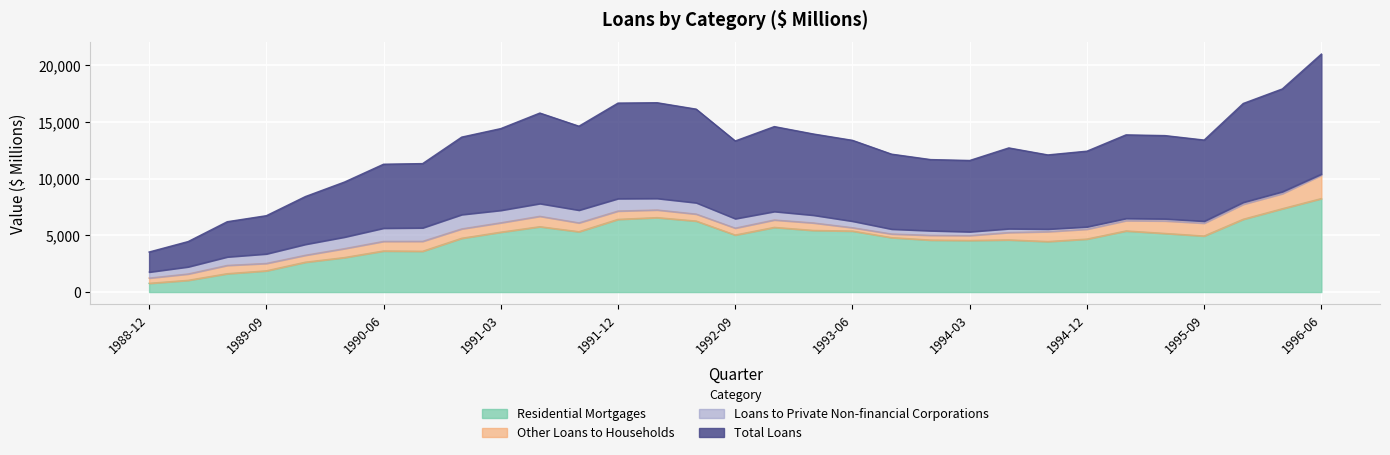

Does the chart display data point markers on the line(s)?

No